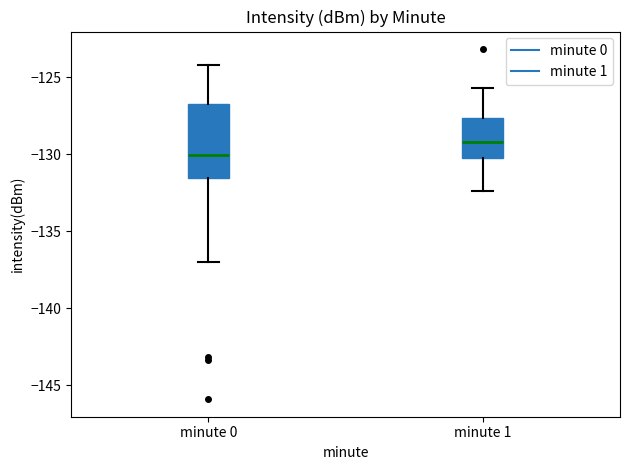

Reading left to right, transcribe this box plot: for each box, give where its median line is, the range the box spans, and where its two whiskers end, as read against the y-axis. The values are not printed on the chart, so give them approximately, as read against the axis.

minute 0: median -130.0, box -131.5 to -126.5, whiskers -137.0 to -124.0
minute 1: median -129.0, box -130.5 to -127.5, whiskers -132.5 to -125.5